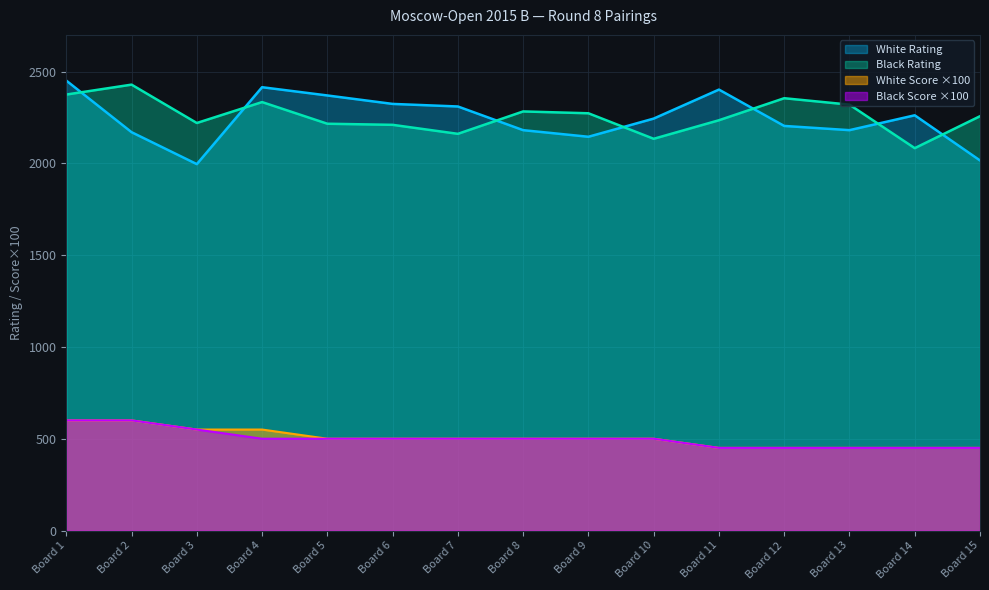

Which series changed the most between Board 5 and Board 8?

White Rating